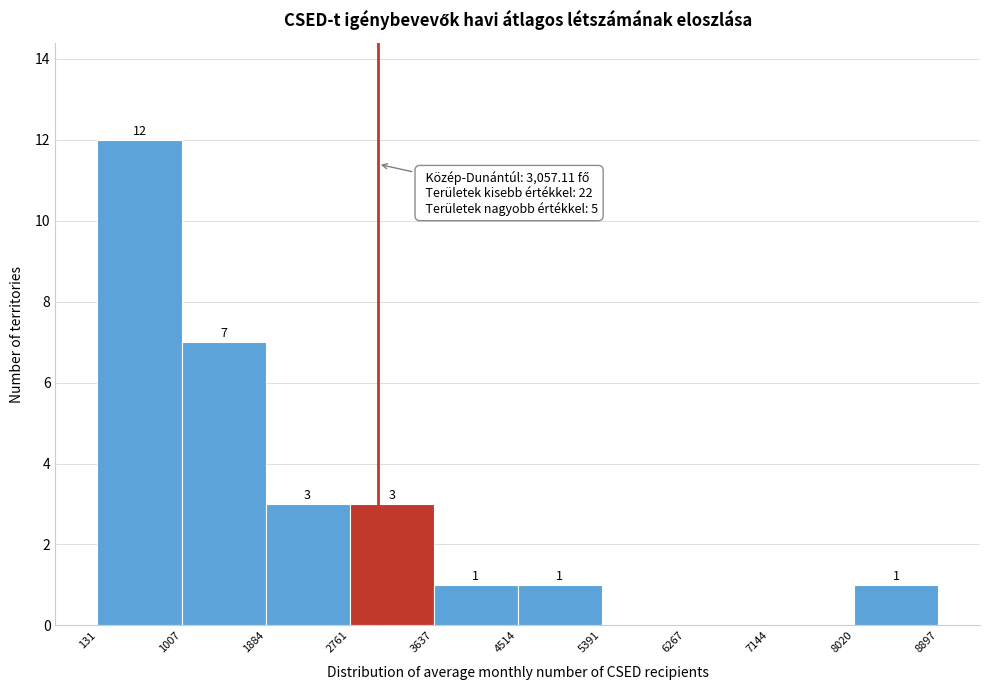

Over which range of the x-axis is the bar tallest?

131 to 1007